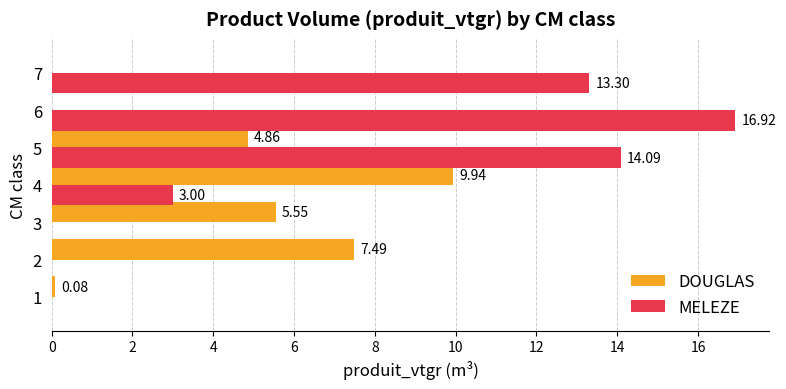

What is the total value across all series at 4?

12.9